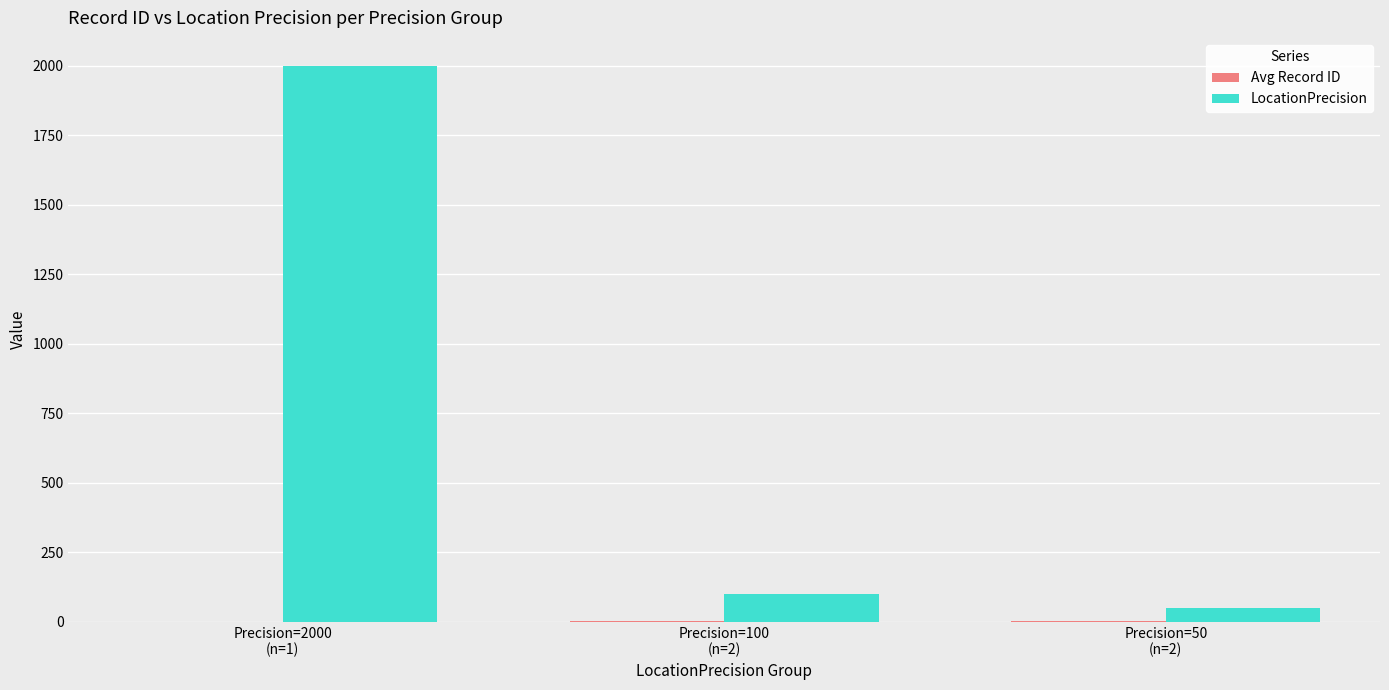

Are the bars grouped side by side (vs. stacked)?

Yes